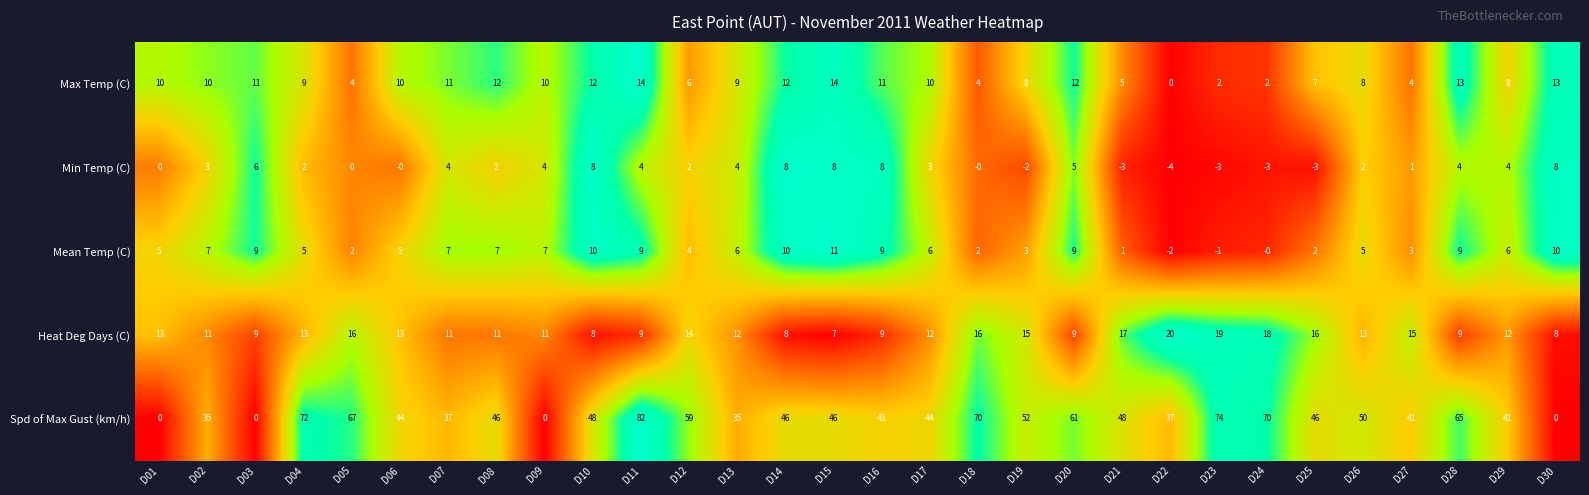

At which category is the sum across all series the highest?

D11